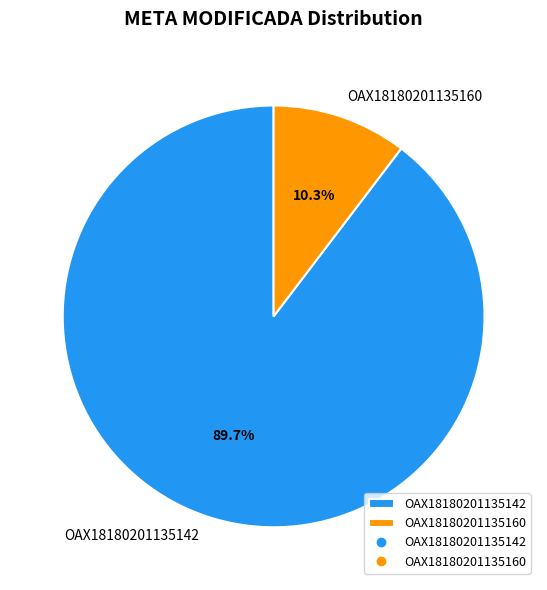

To the nearest percent, what percentage of the pie is OAX18180201135160?

10%